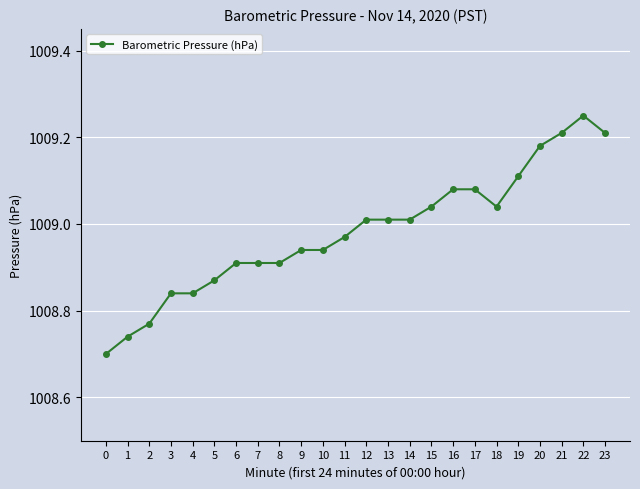

At which category does the chart reach its peak across all series?

22